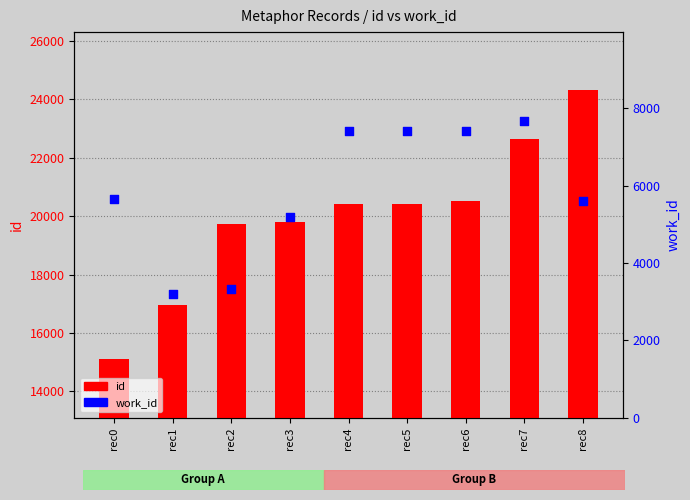

What are all the series names shown in the legend?

id, work_id